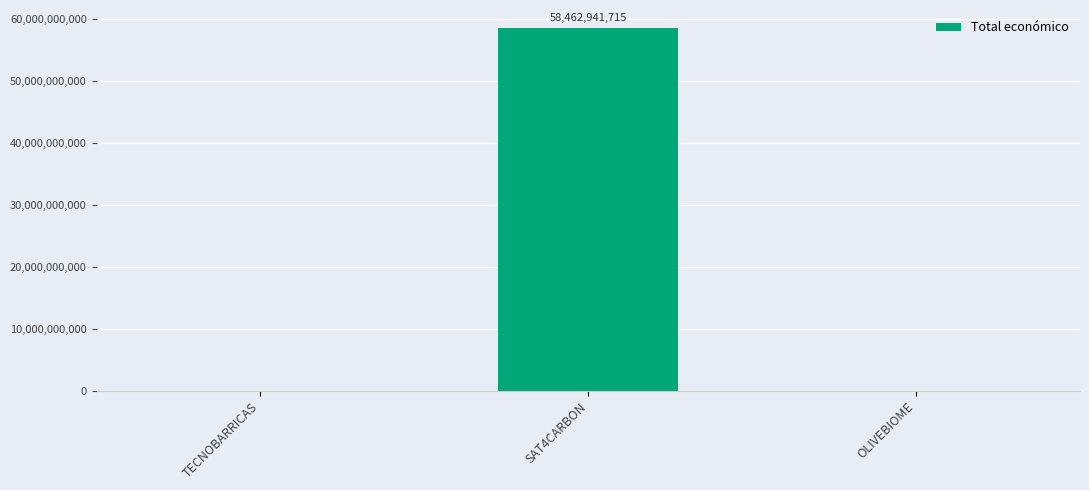

What is the sum of the values at SAT4CARBON and TECNOBARRICAS?

58463538099